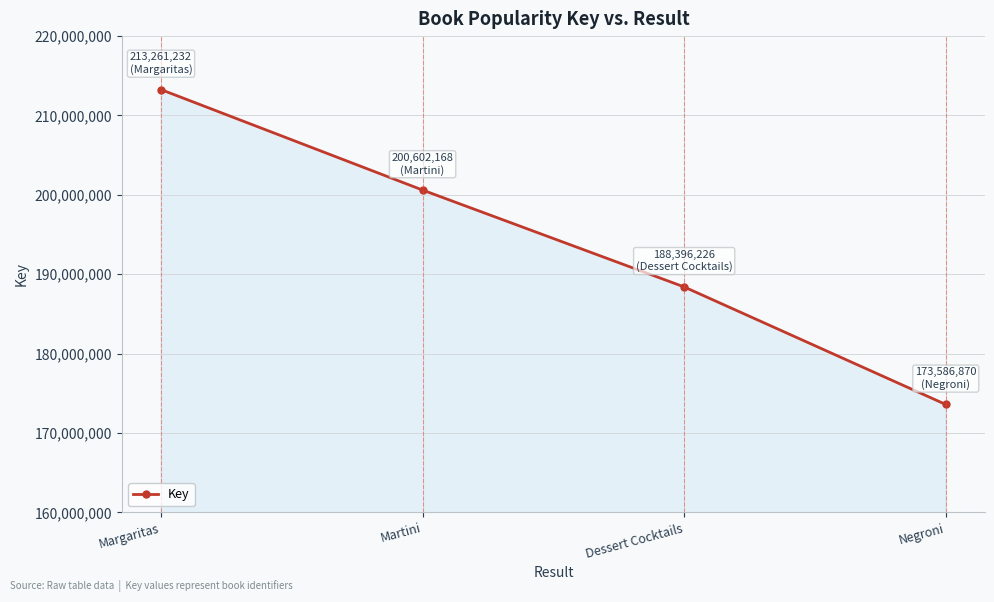

What position from the right is Dessert Cocktails?

2